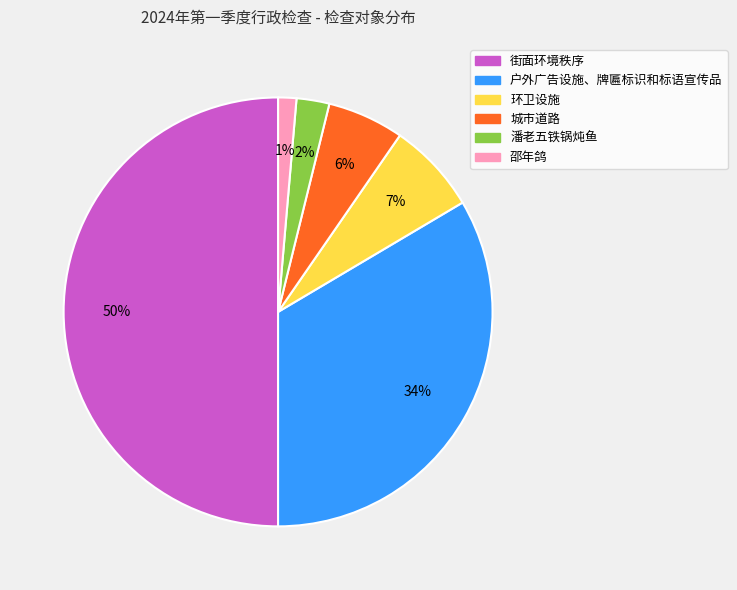

To the nearest percent, what is the combined percentage of 街面环境秩序 and 城市道路?

56%